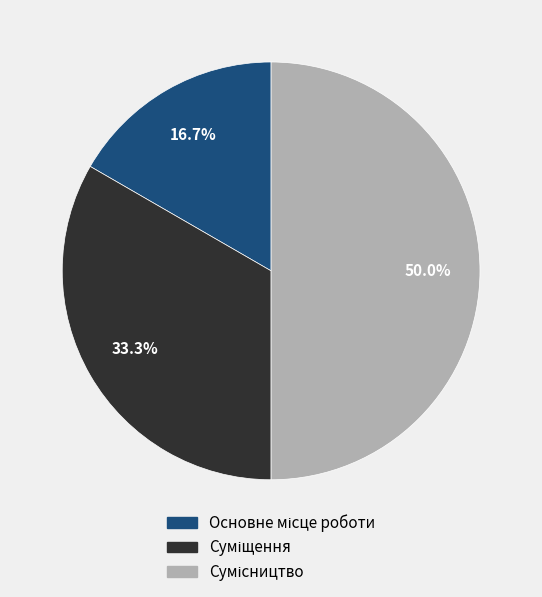

Do Суміщення and Сумісництво together represent more than half of the pie?

Yes